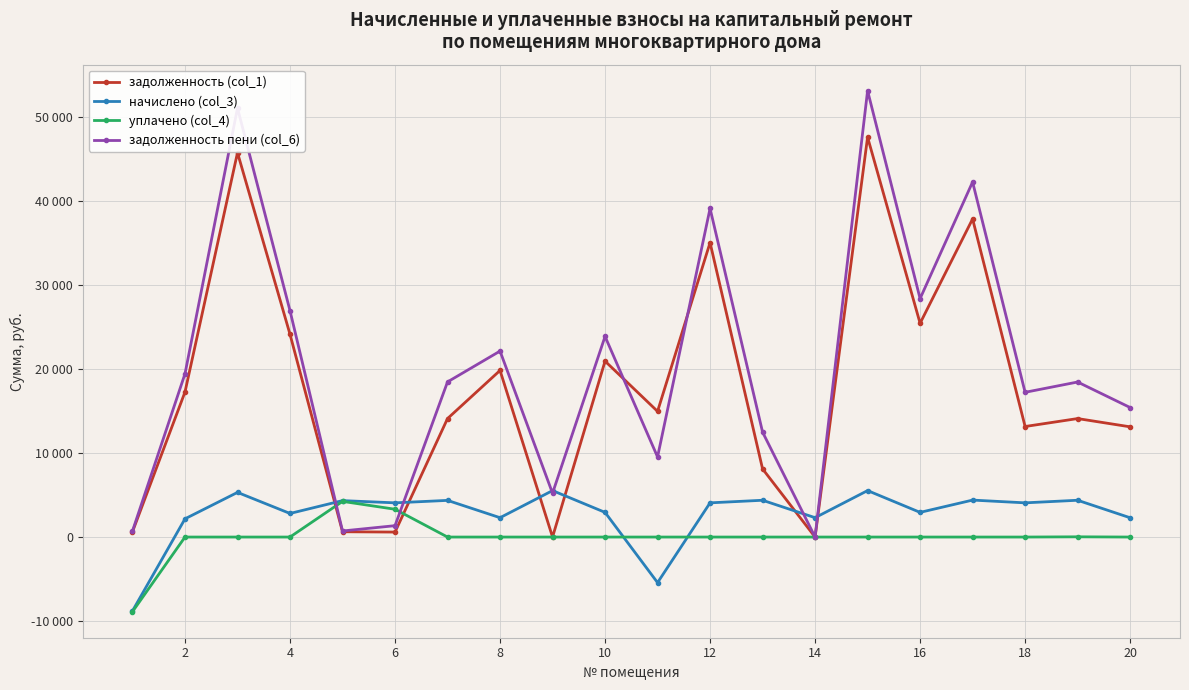

Is this an area chart (filled region under the line)?

No